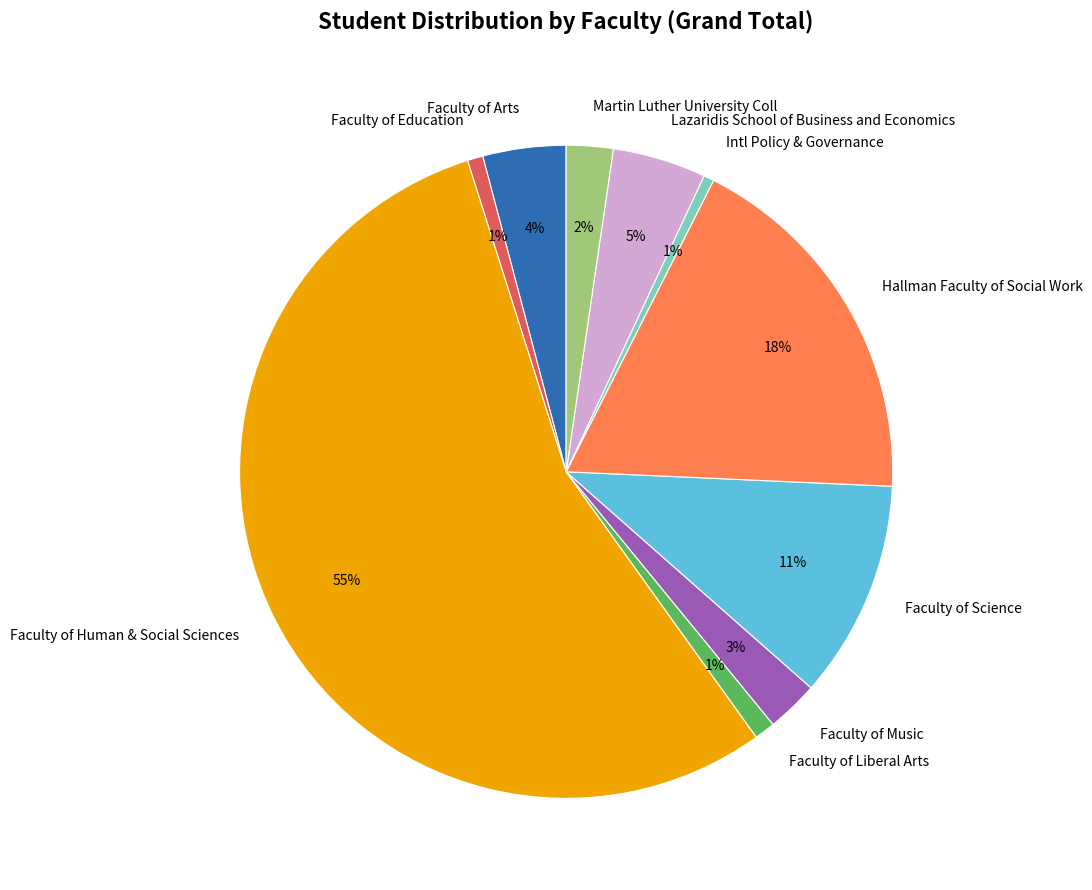

To the nearest percent, what is the difference between the Intl Policy & Governance and Lazaridis School of Business and Economics slice percentages?

4%